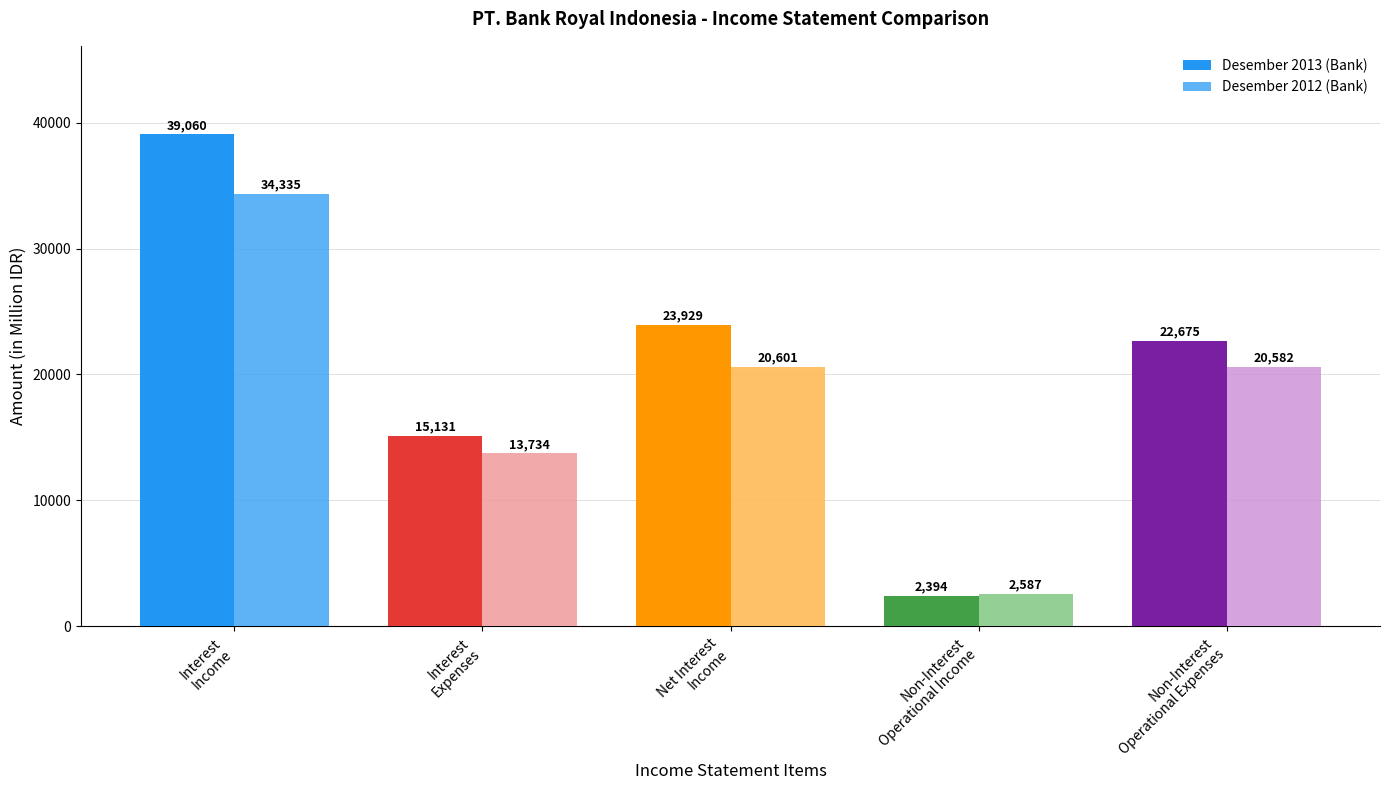

How many bars are there in each group?

2